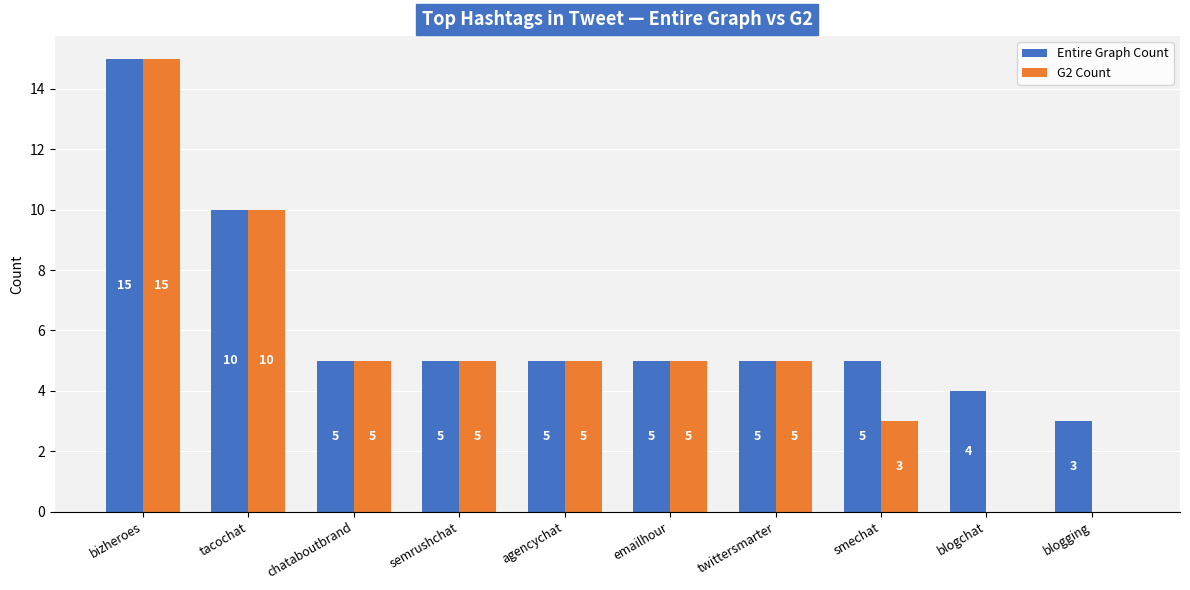

Is the value of Entire Graph Count at chataboutbrand greater than the value of G2 Count at blogging?

Yes